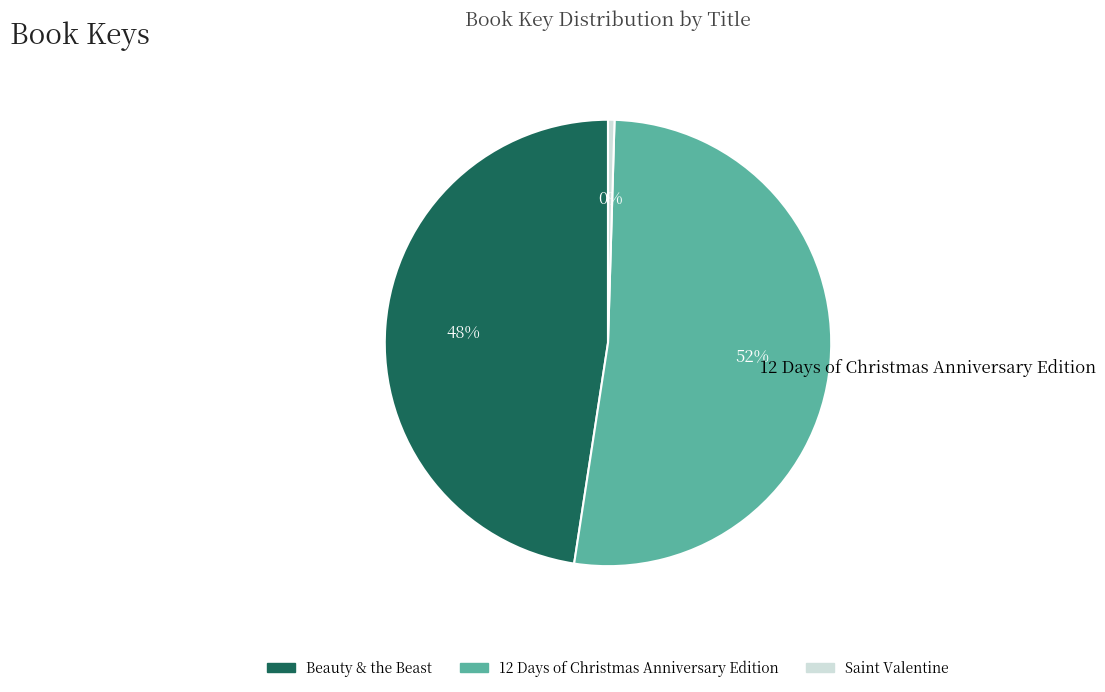

Does 12 Days of Christmas Anniversary Edition account for over 50% of the chart?

Yes